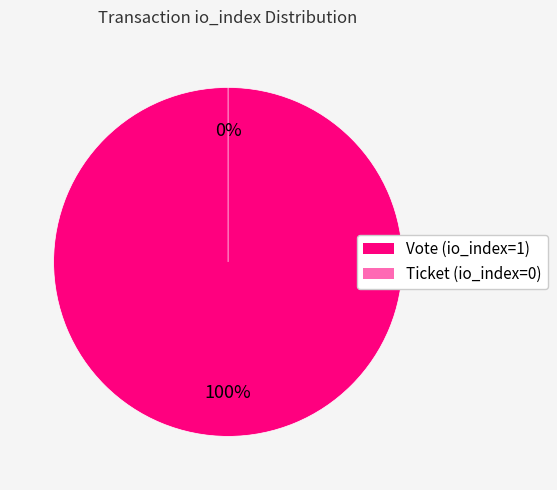

Which category has the biggest portion of the pie?

Vote (io_index=1)